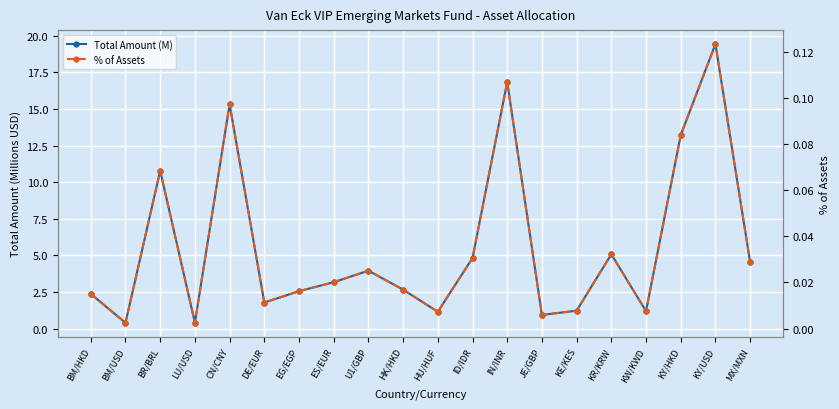

What are all the series names shown in the legend?

Total Amount (M), % of Assets